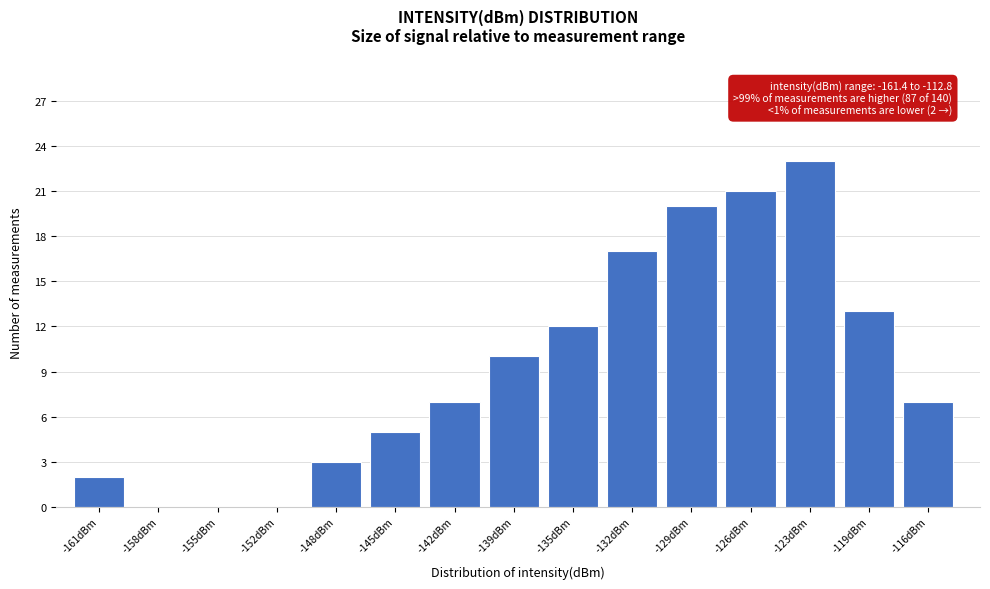

Reading right to left, list all the values displayed in this chart.

-116dBm=7	-119dBm=13	-123dBm=23	-126dBm=21	-129dBm=20	-132dBm=17	-135dBm=12	-139dBm=10	-142dBm=7	-145dBm=5	-148dBm=3	-152dBm=0	-155dBm=0	-158dBm=0	-161dBm=2